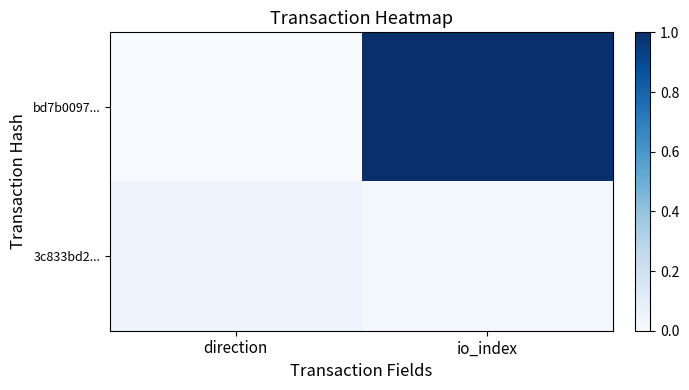

Reading left to right, list all the values displayed in this chart.

bd7b0097...: direction=0.0	io_index=1.0
3c833bd2...: direction=0.0	io_index=0.0